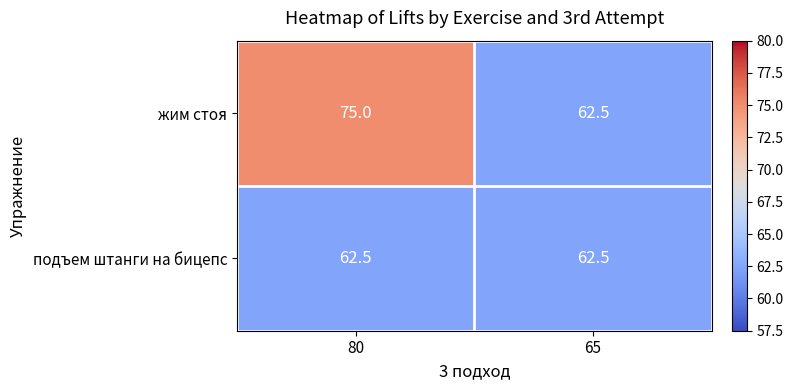

Rank the series at 80 from highest to lowest value.

жим стоя, подъем штанги на бицепс